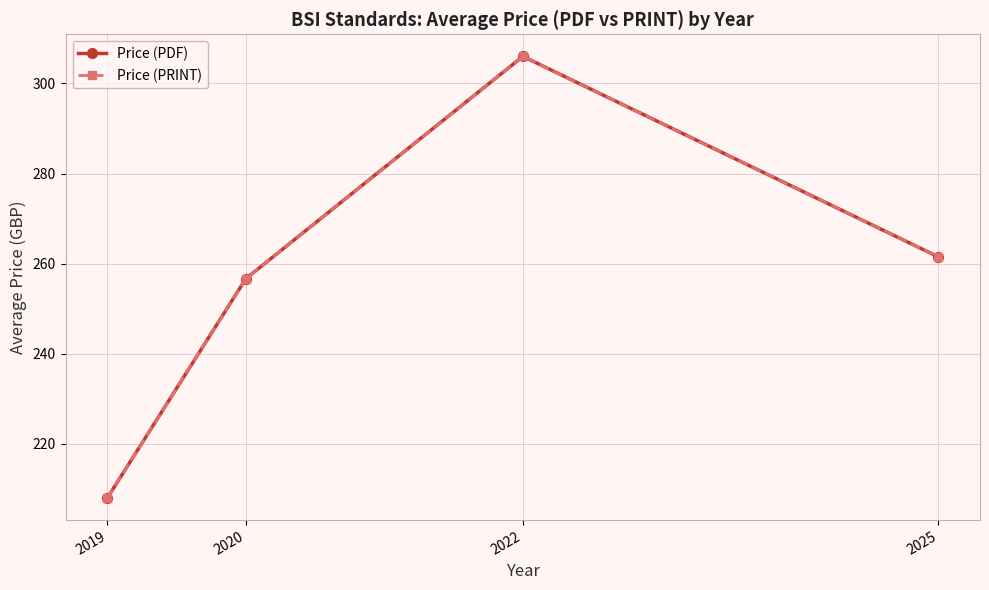

Does the chart have visible grid lines?

Yes